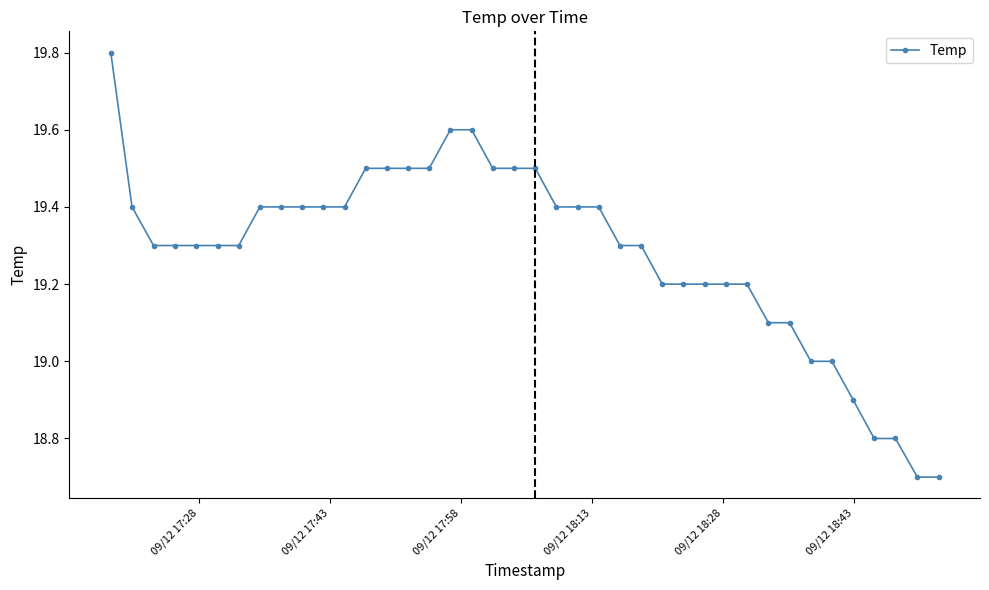

What is the value of the 20th point from the left?

19.5